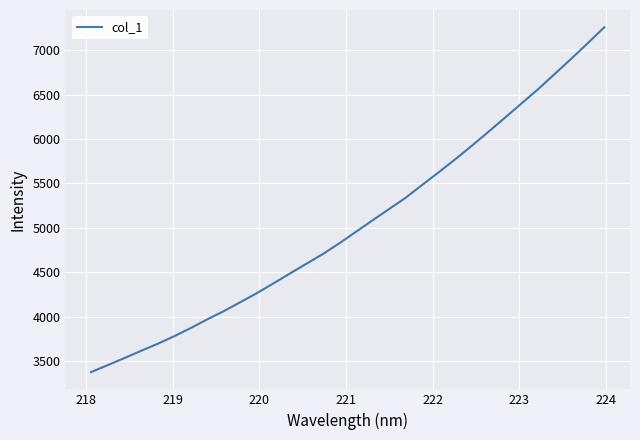

What is the maximum value shown in the chart?

7261.2